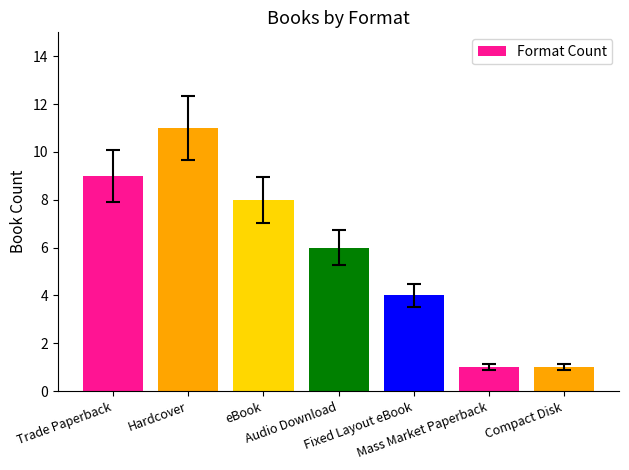

The chart shows a value of 2 at Mass Market Paperback. True or false?

False